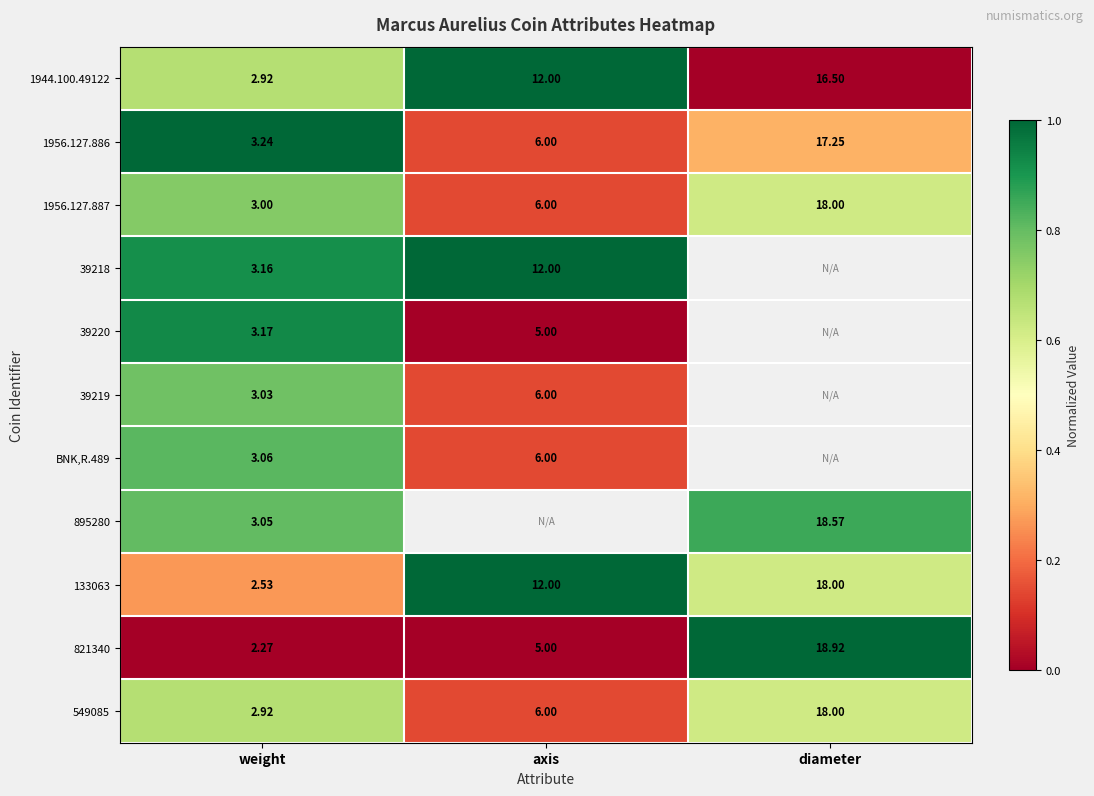

How many distinct data groups are displayed?

11